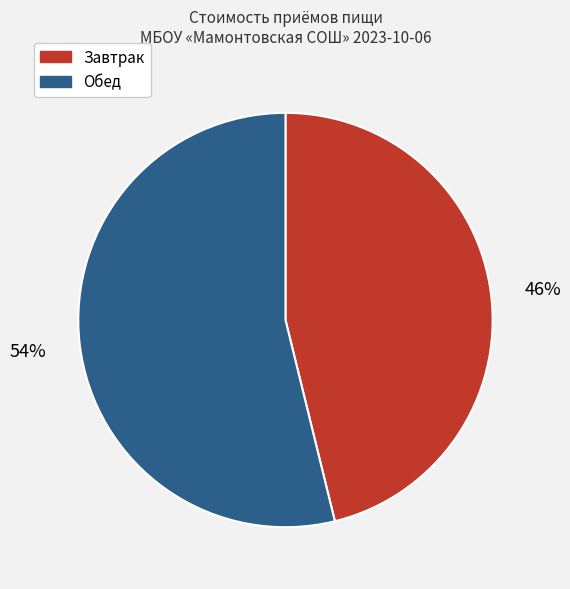

Combined, do Завтрак and Обед account for over 50%?

Yes